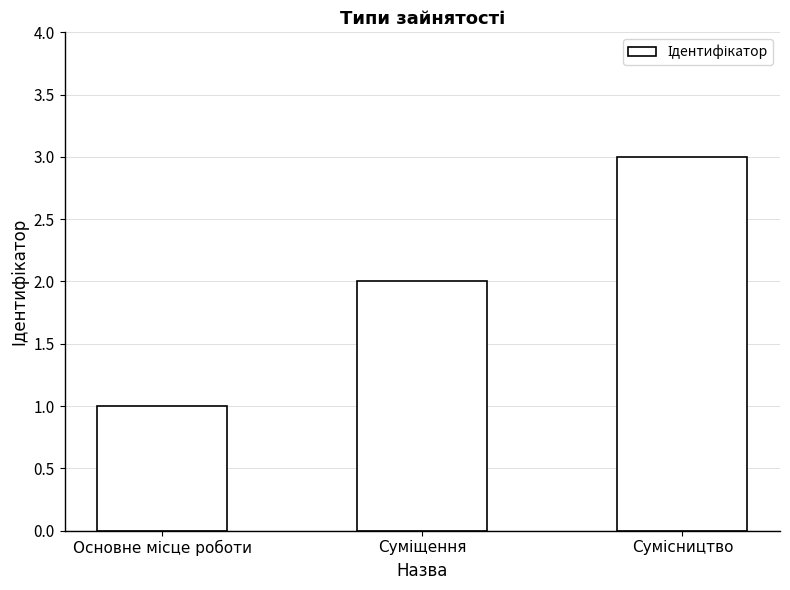

What is the greatest value displayed?

3